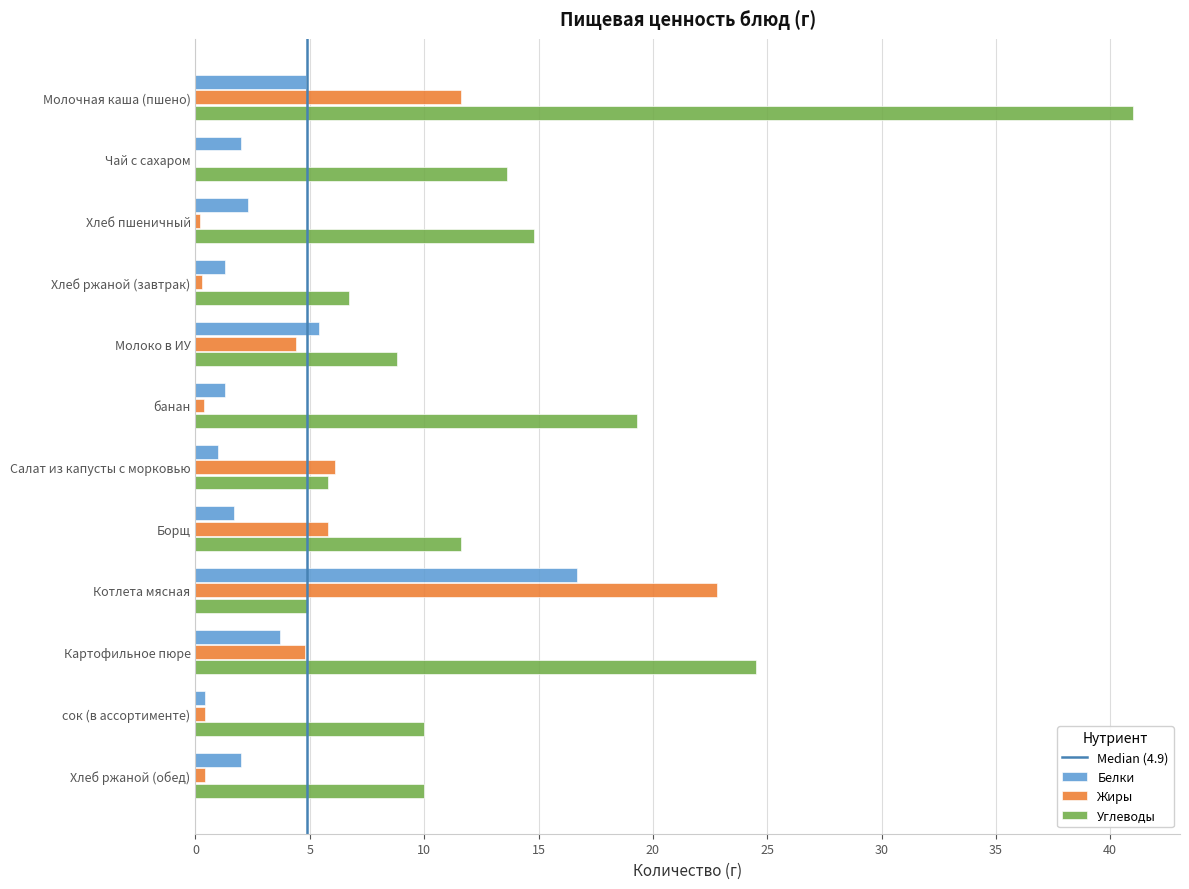

Is it true that Белки equals 2.0 at Чай с сахаром?

True